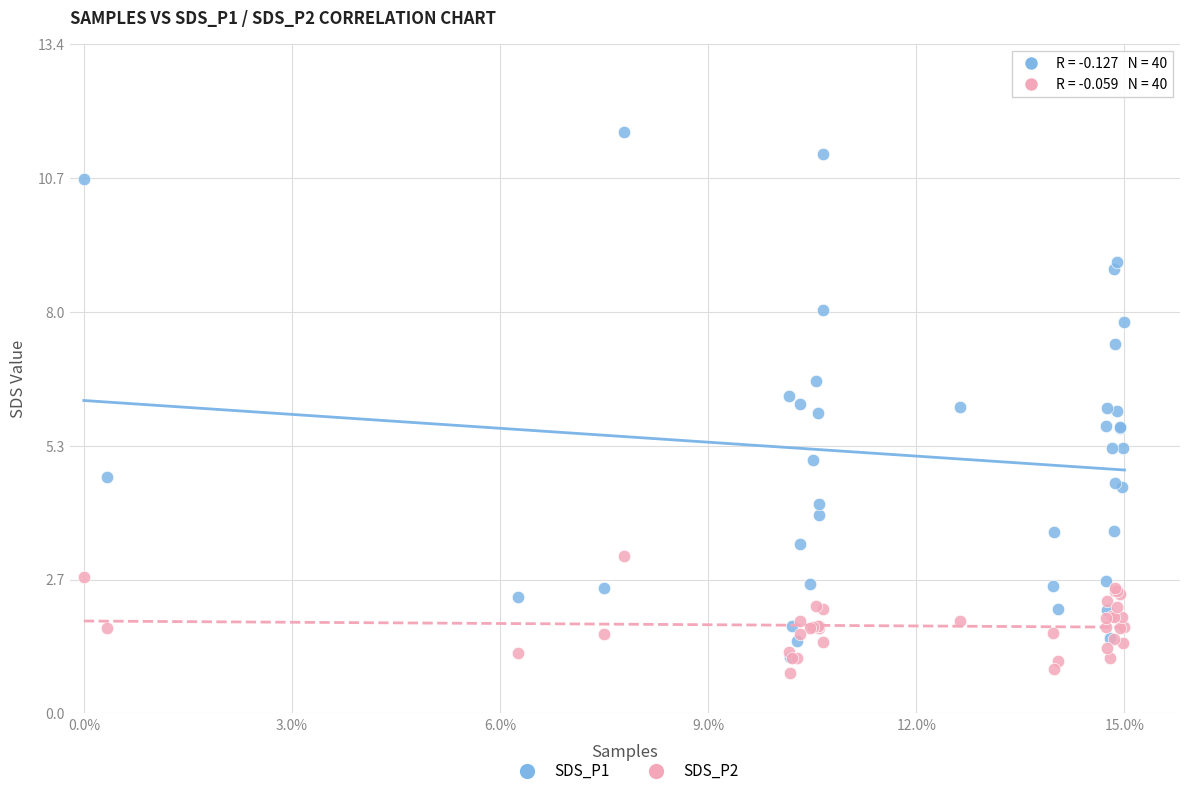

What are all the series names shown in the legend?

SDS_P1, SDS_P2